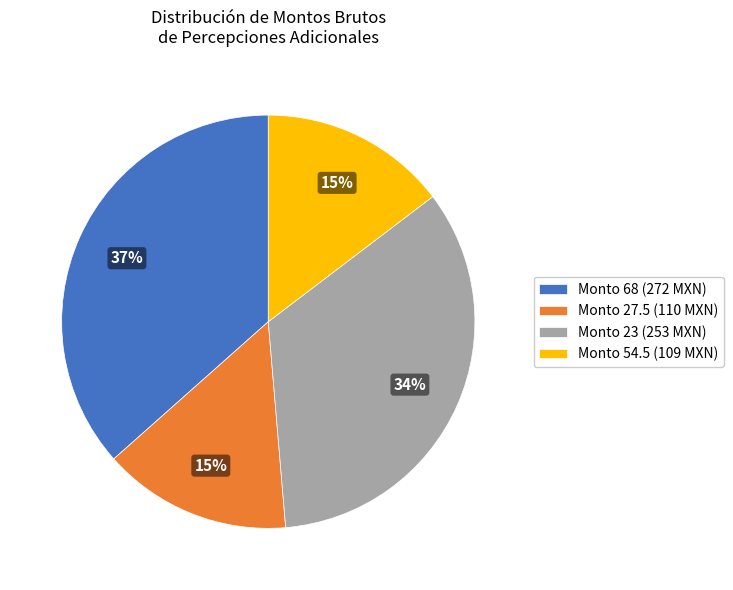

Which slice is the largest?

Monto 68 (272 MXN)